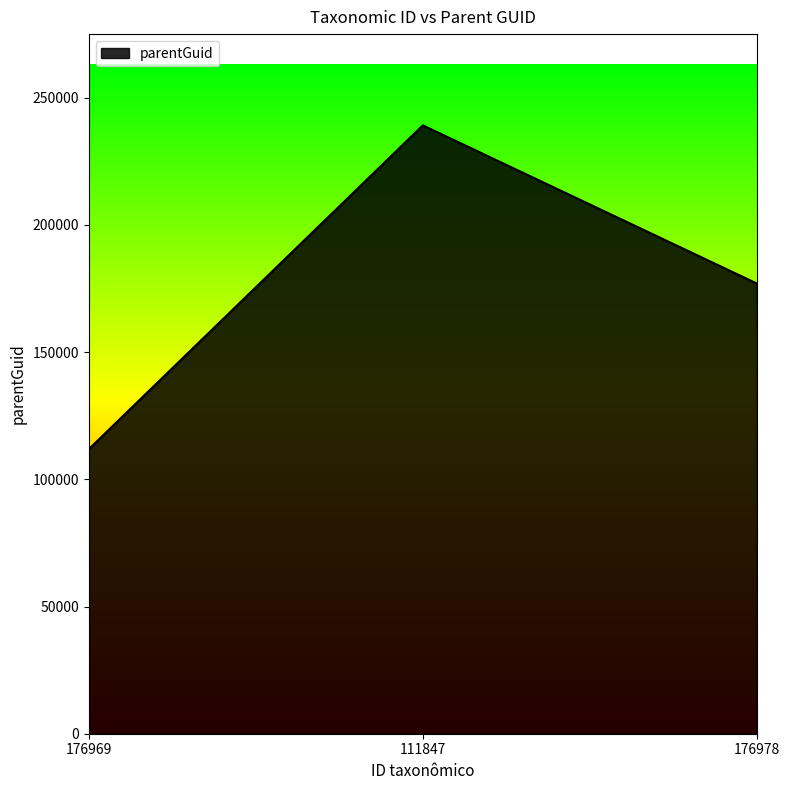

List the labels in order of value, largest first.

111847, 176978, 176969